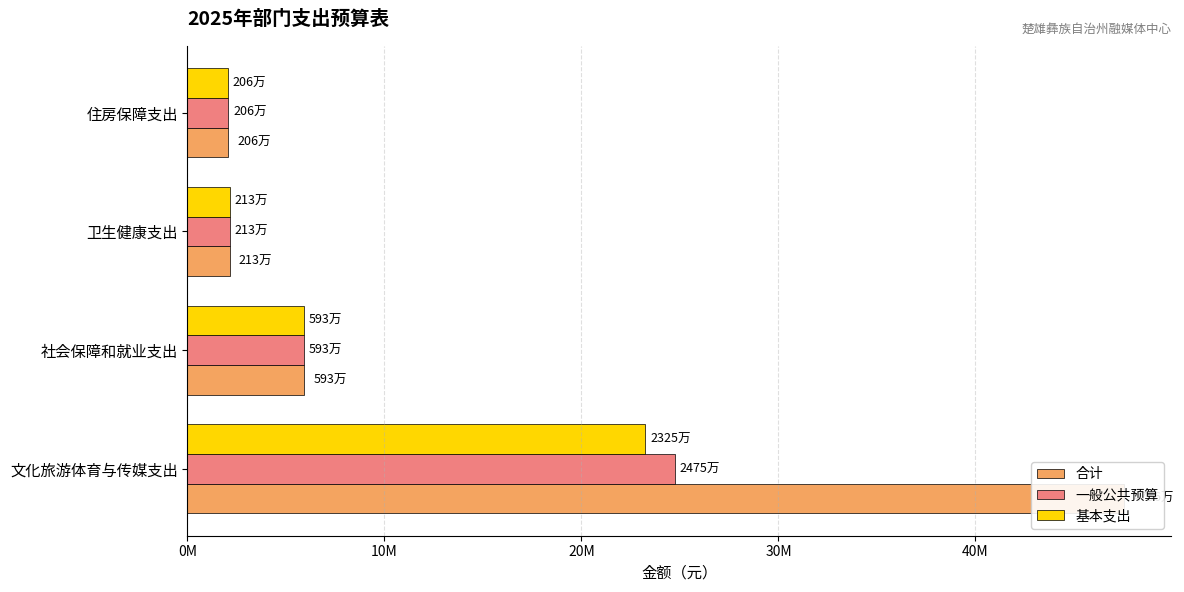

What is the value of the 一般公共预算 bar at the 4th from the left?

2063934.1